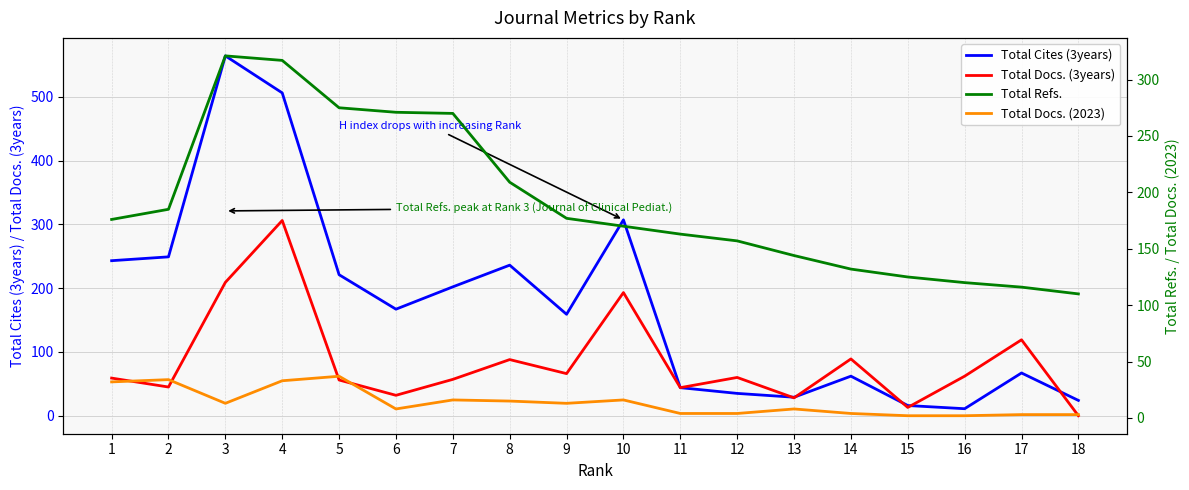

What is the sum of the Total Refs. values at 15 and 2?

310